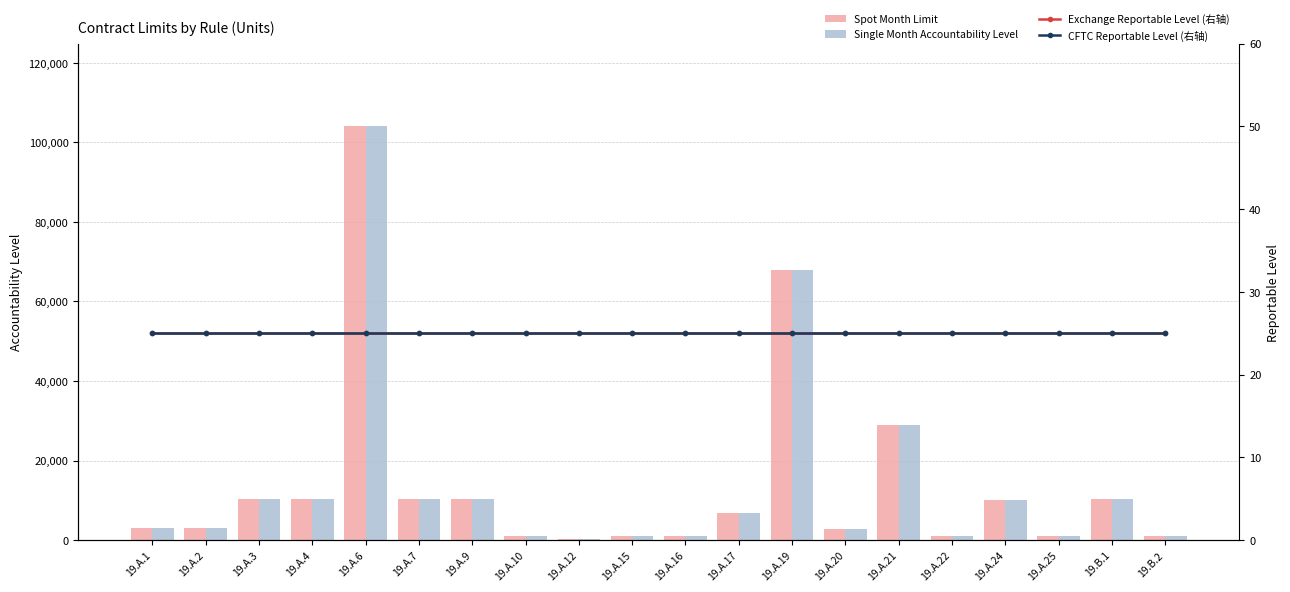

What is the average value of the Exchange Reportable Level (右轴) series?

25